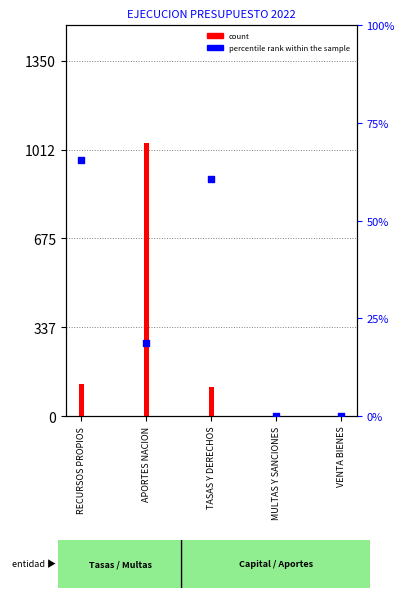

Which series has the largest Y range (max minus min)?

Recaudo efectivo (MM COP)